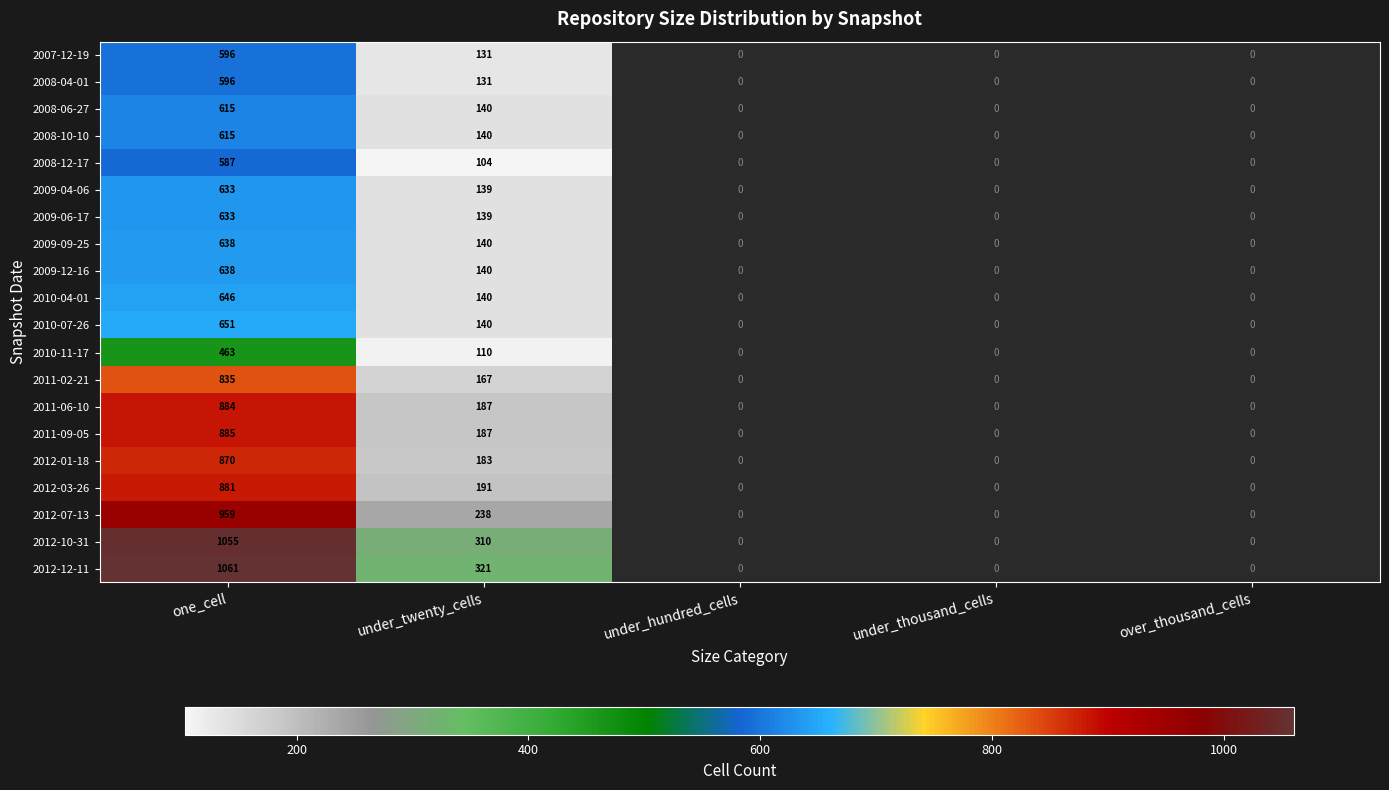

The 2012-07-13 series shows 414 at one_cell. True or false?

False